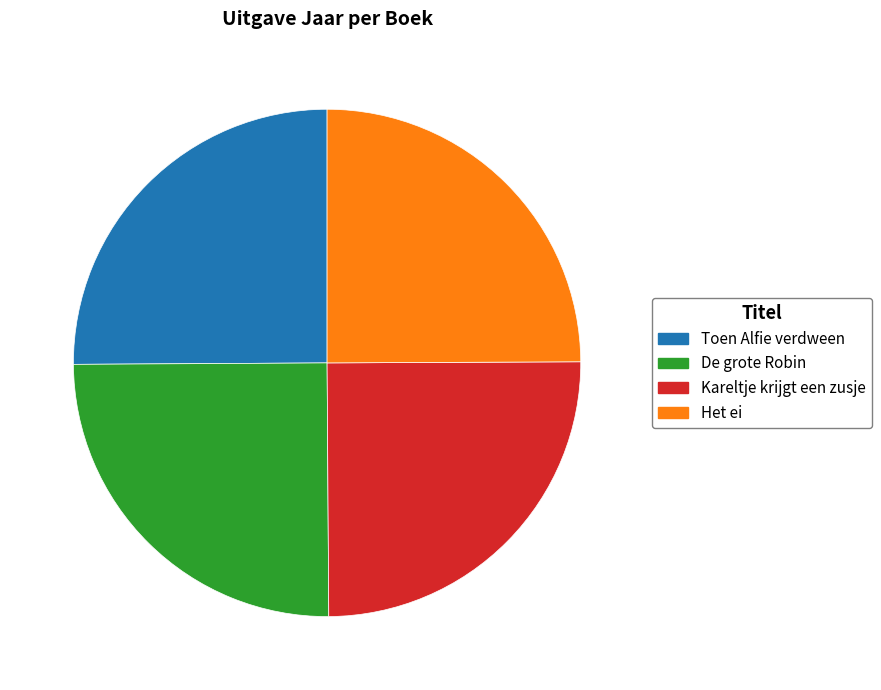

What is the ratio of the value at Het ei to the value at Kareltje krijgt een zusje?

1.0